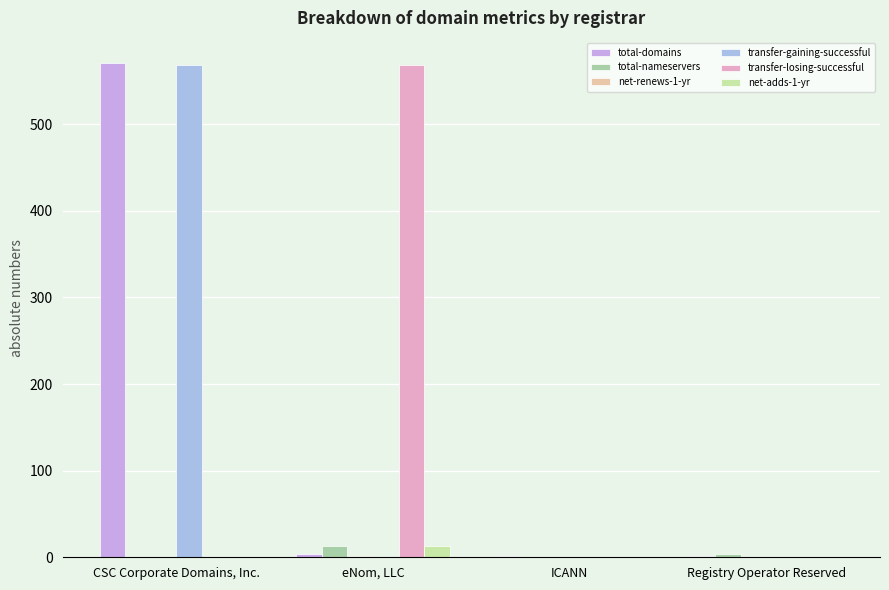

At which category is the sum across all series the highest?

CSC Corporate Domains, Inc.